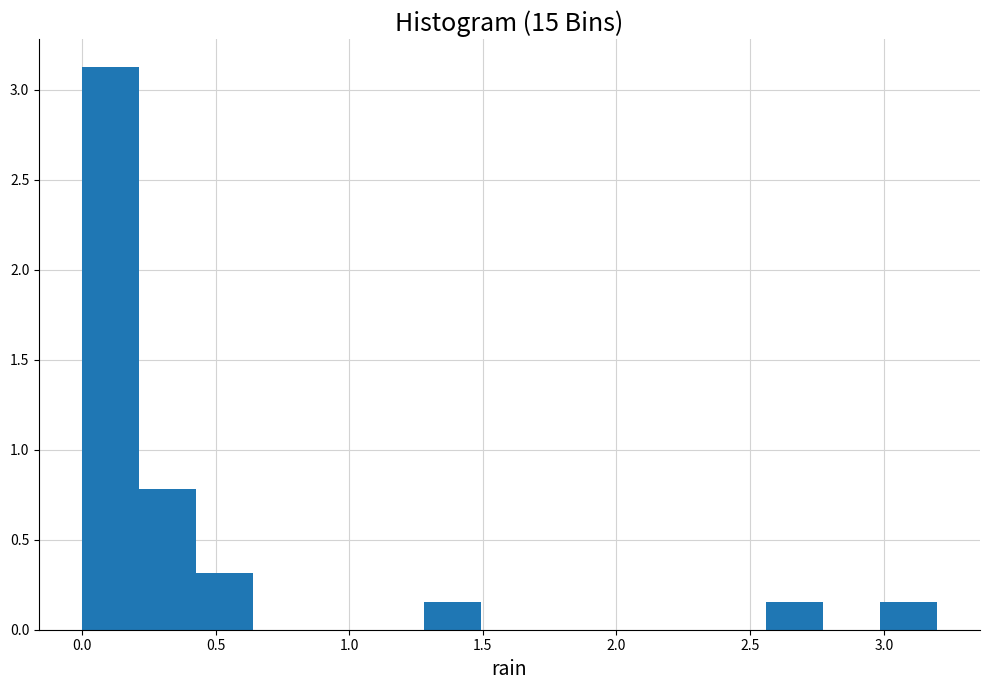

Reading left to right, list every bar in this chart as the range it spans on the x-axis followed by its height. Neither the bar edges nor the heights are printed on the chart, so give them approximately, as read against the axes.

0.00 to 0.20: 3.15
0.20 to 0.45: 0.80
0.45 to 0.65: 0.30
0.65 to 0.85: 0
0.85 to 1.05: 0
1.05 to 1.30: 0
1.30 to 1.50: 0.15
1.50 to 1.70: 0
1.70 to 1.90: 0
1.90 to 2.15: 0
2.15 to 2.35: 0
2.35 to 2.55: 0
2.55 to 2.75: 0.15
2.75 to 3.00: 0
3.00 to 3.20: 0.15